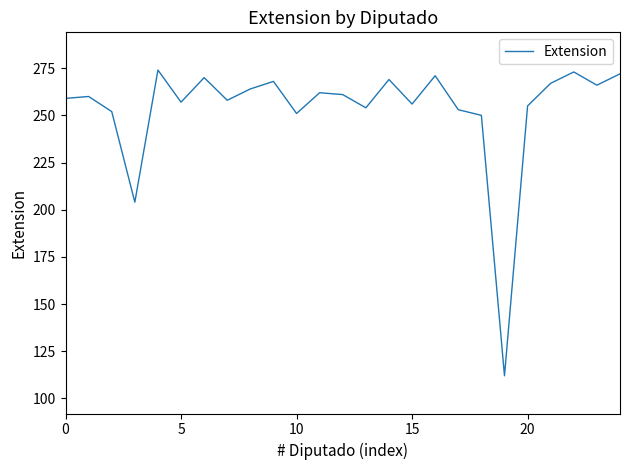

What is the difference between the maximum and minimum values?

162